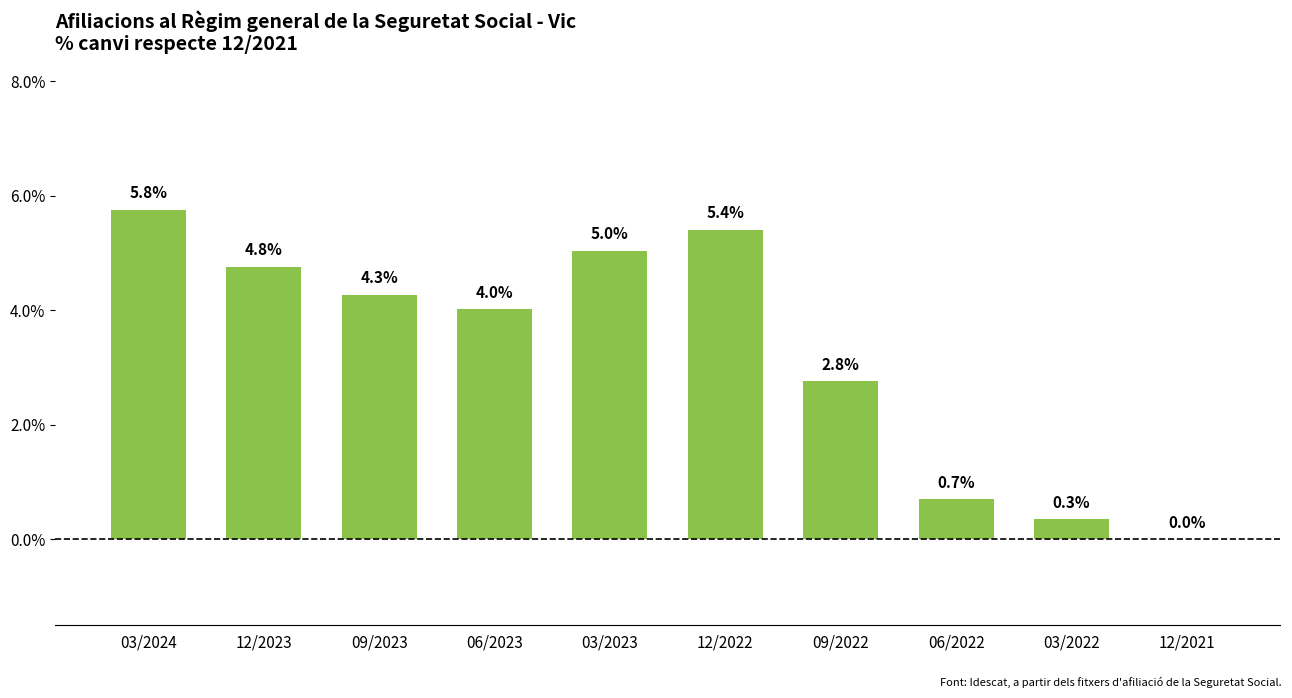

What is the maximum value shown in the chart?

5.8